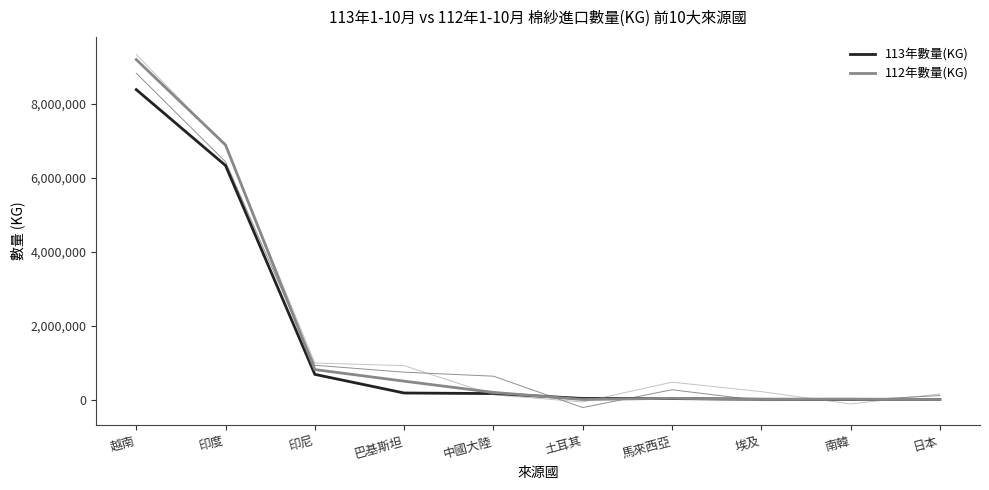

True or false: 112年數量(KG) has a value of 4133 at 日本.

True